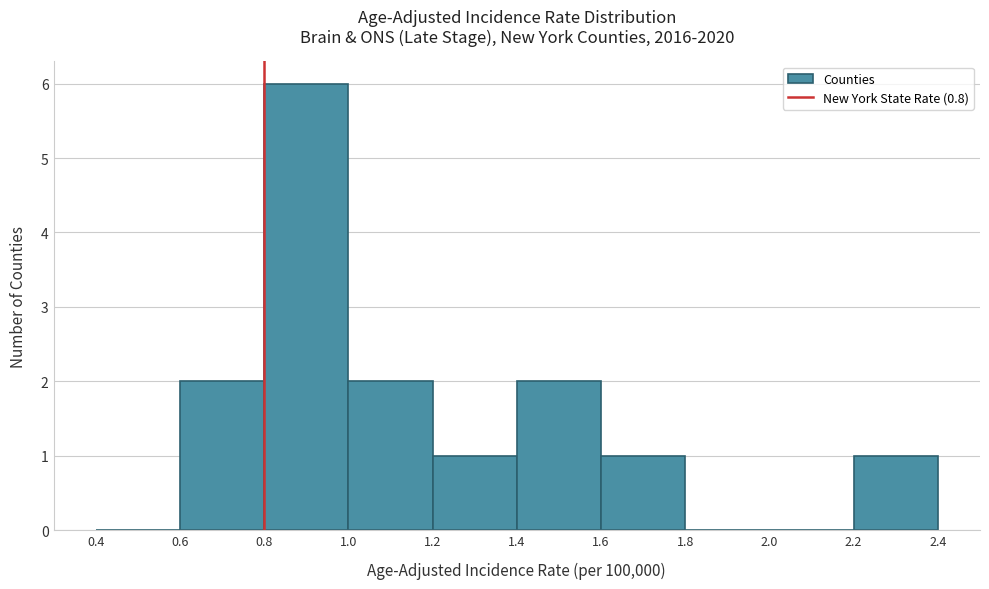

Over which range of the x-axis is the bar tallest?

0.8 to 1.0